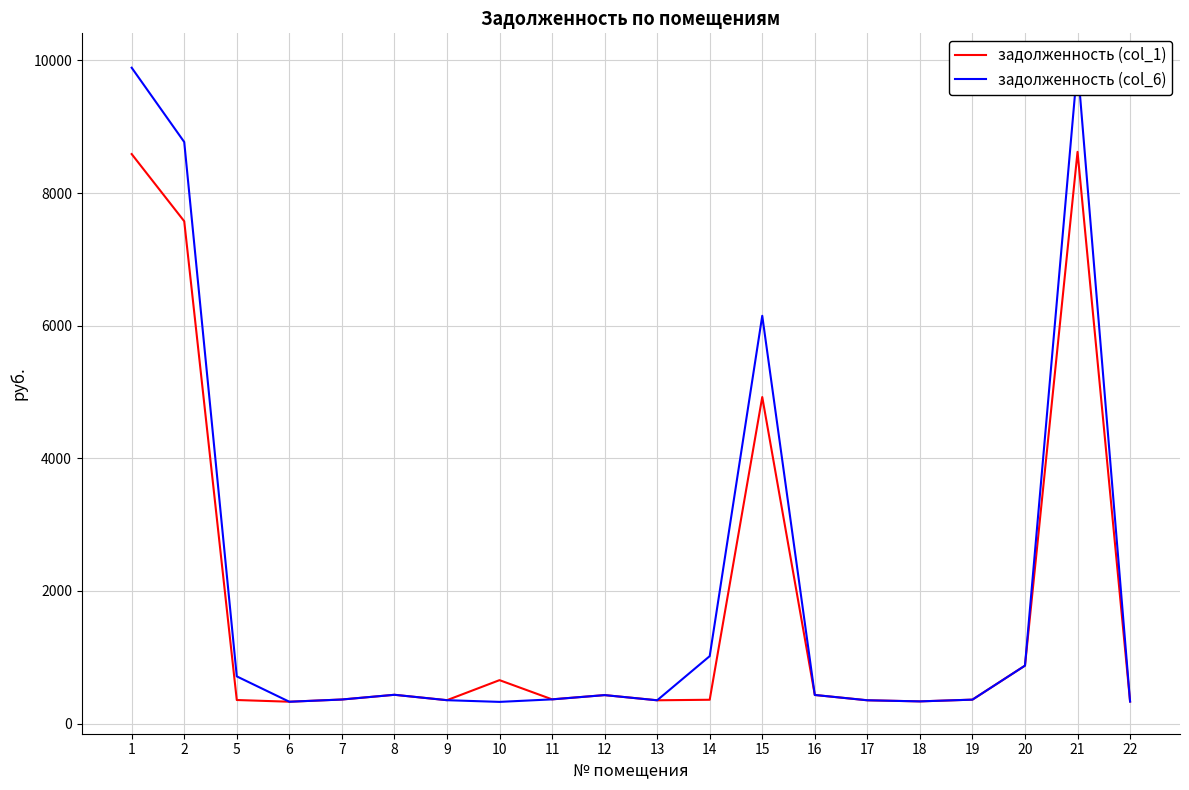

At how many categories does at least one series exceed 7713?

3